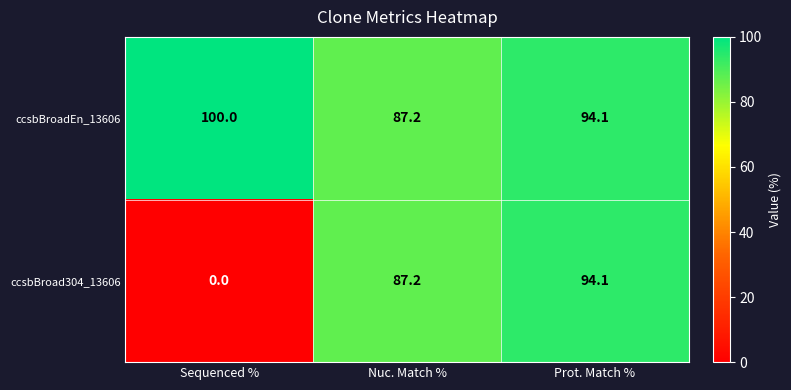

At how many categories does at least one series exceed 86?

3